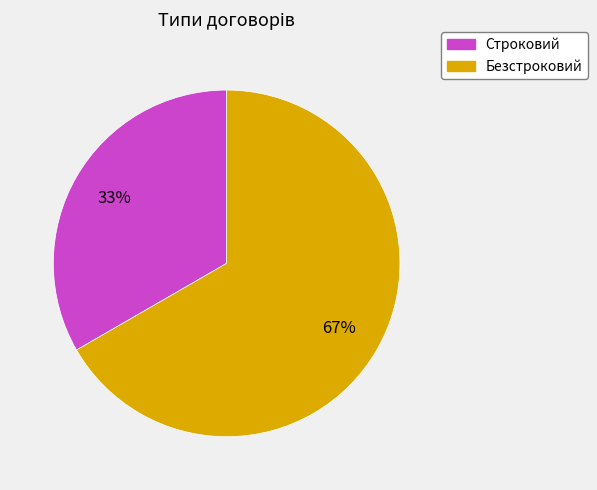

The Строковий slice represents 27% of the pie. True or false?

False